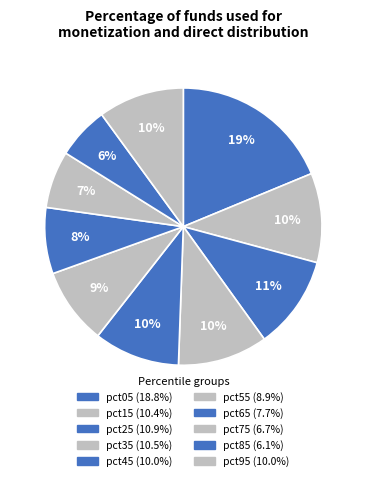

To the nearest percent, what portion does pct65 represent?

8%